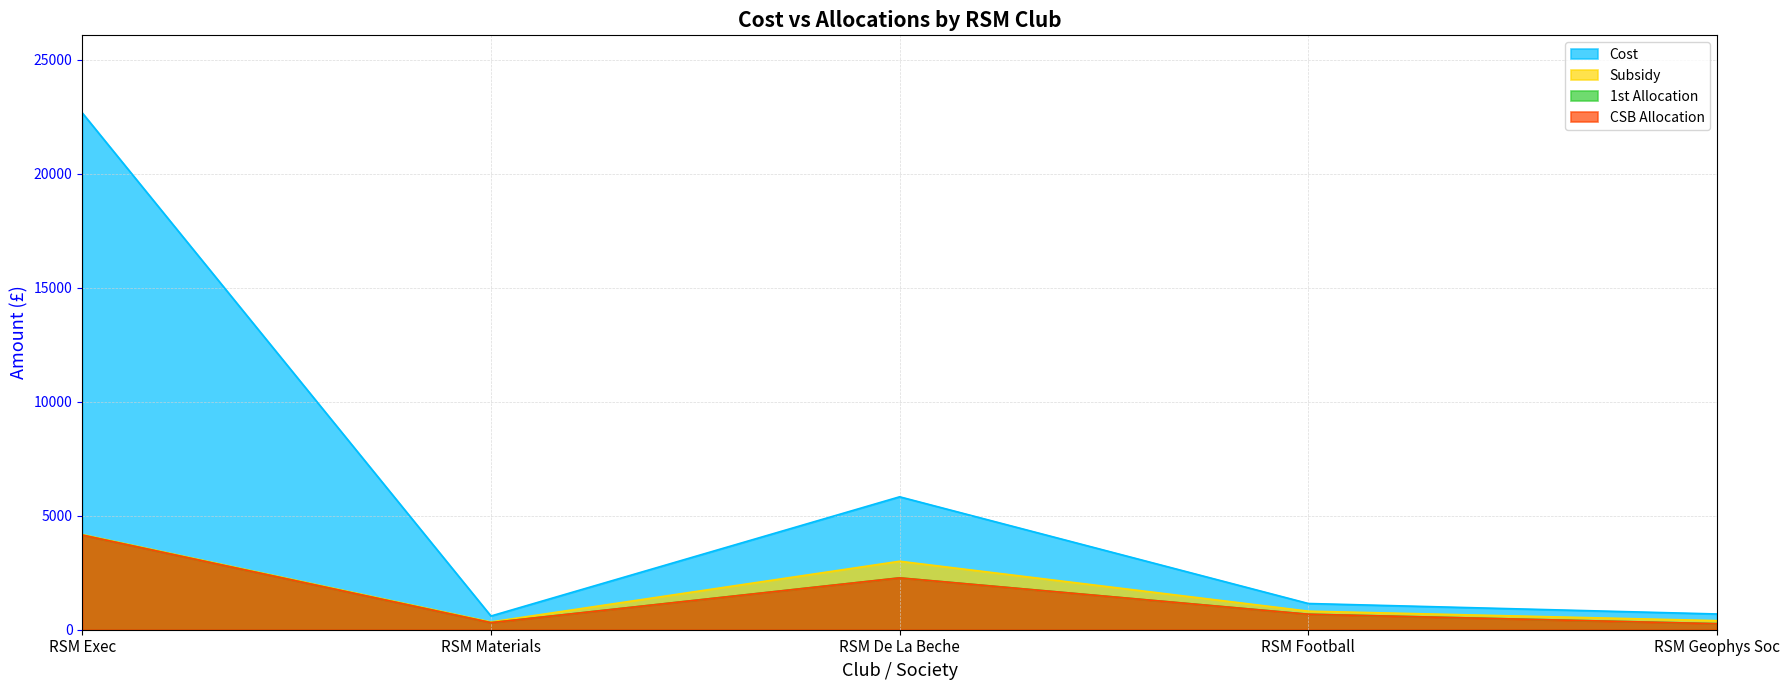

True or false: CSB Allocation and Subsidy intersect in this chart.

False